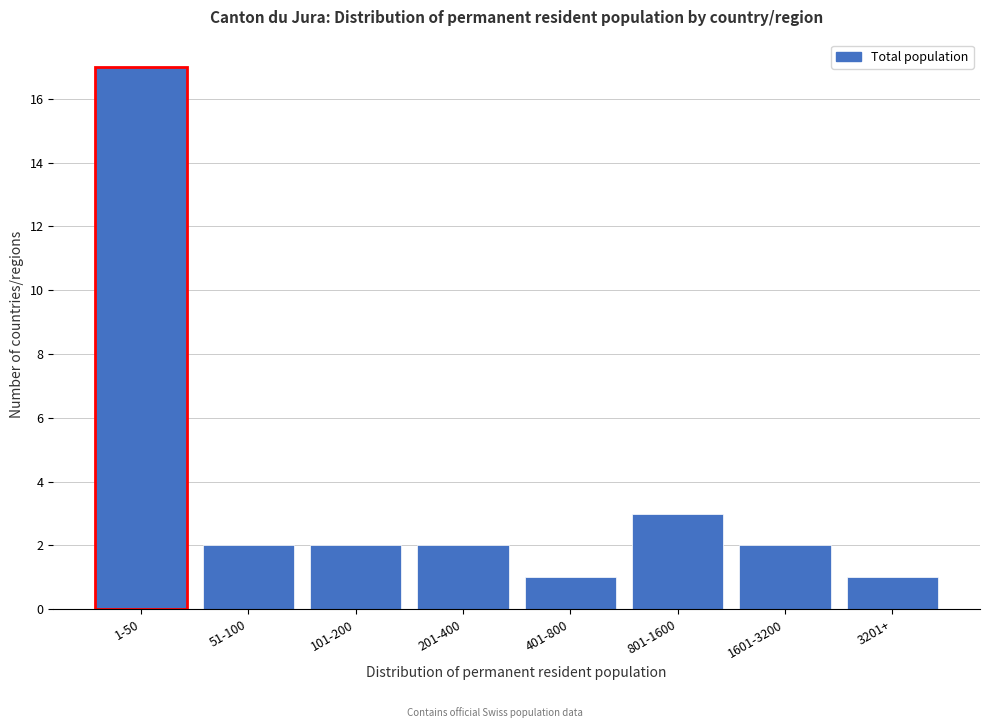

Reading right to left, transcribe all the data shown in this chart.

1	2	3	1	2	2	2	17